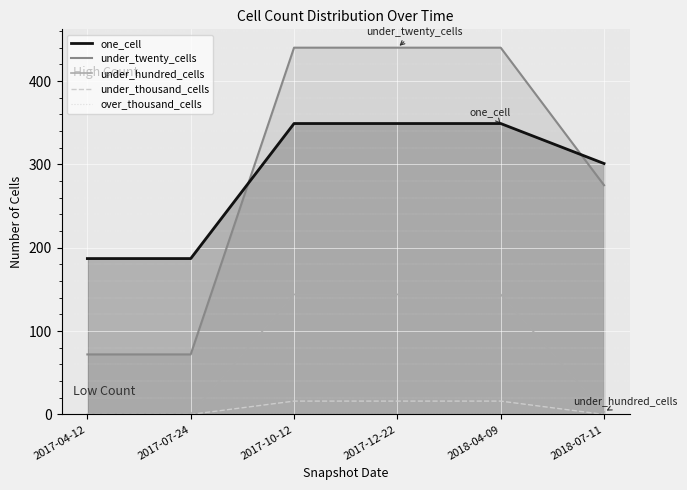

How many data points does each series have?

6